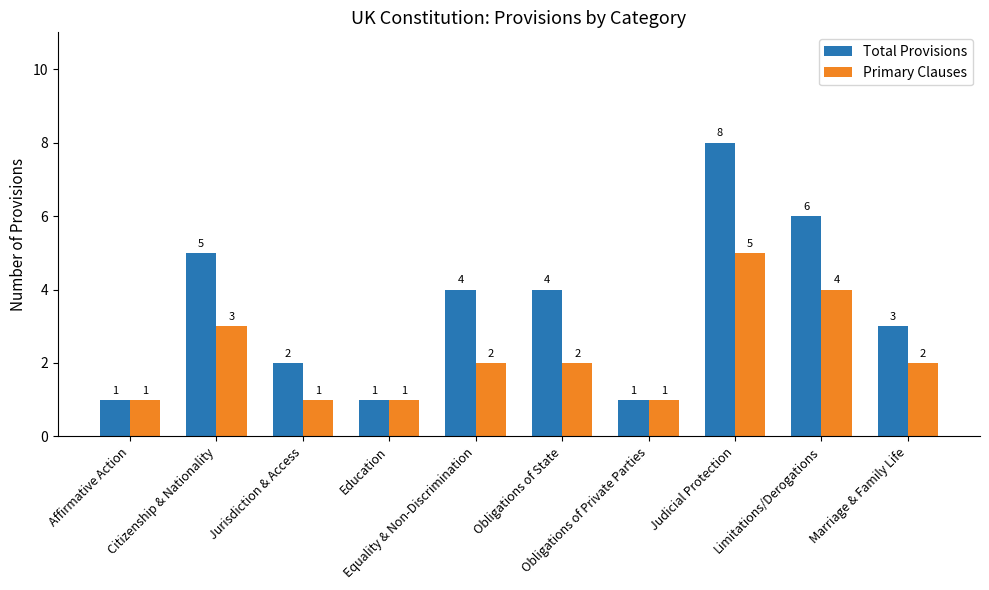

How many categories are shown in the chart?

10